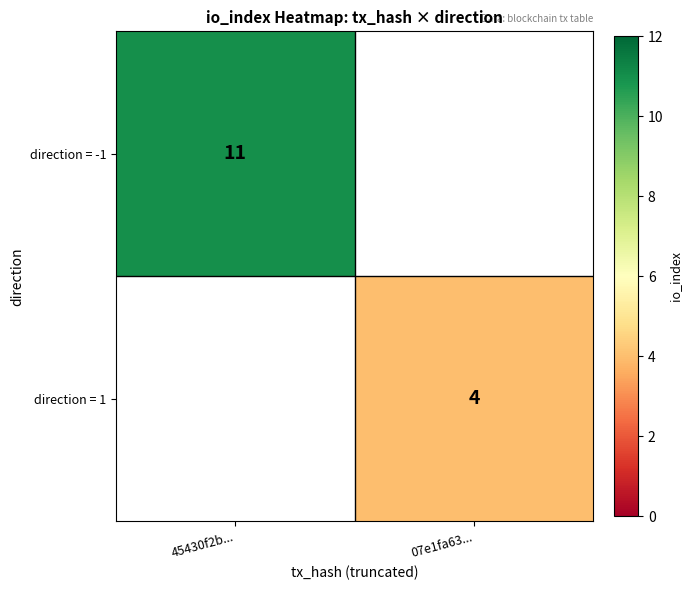

Is it true that direction = 1 equals 2 at 07e1fa63...?

False